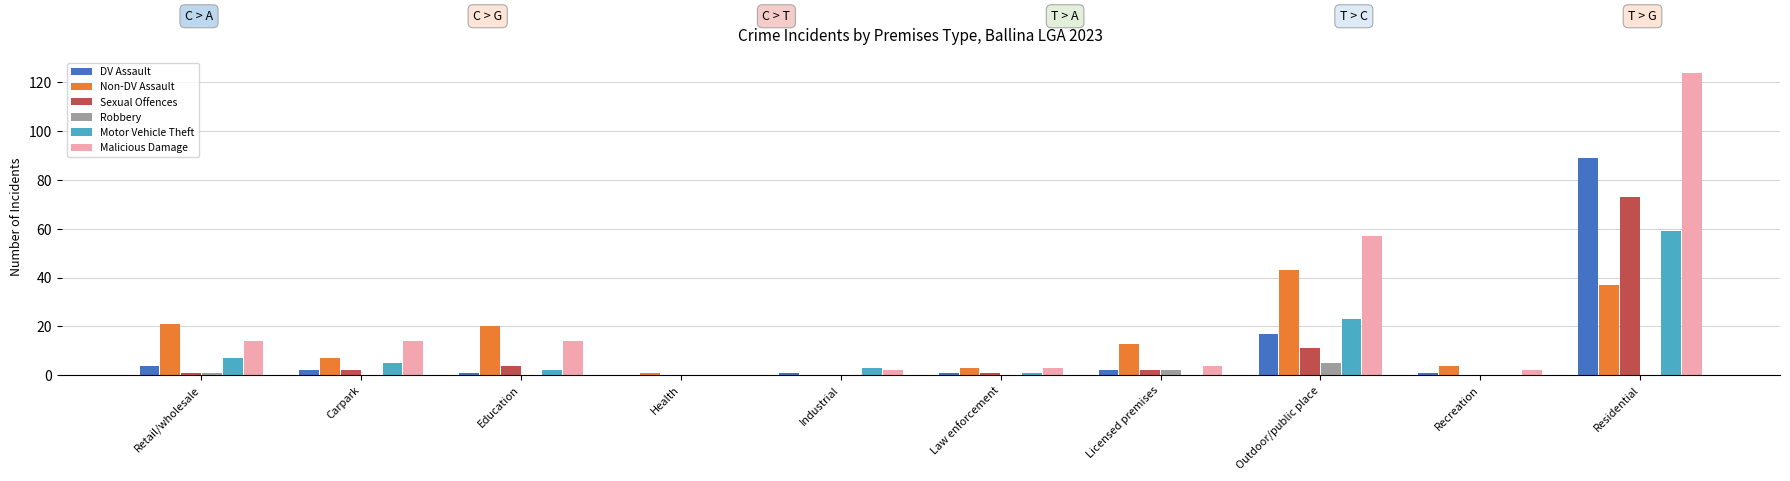

Where is Sexual Offences nearest to the value 36?

Outdoor/public place